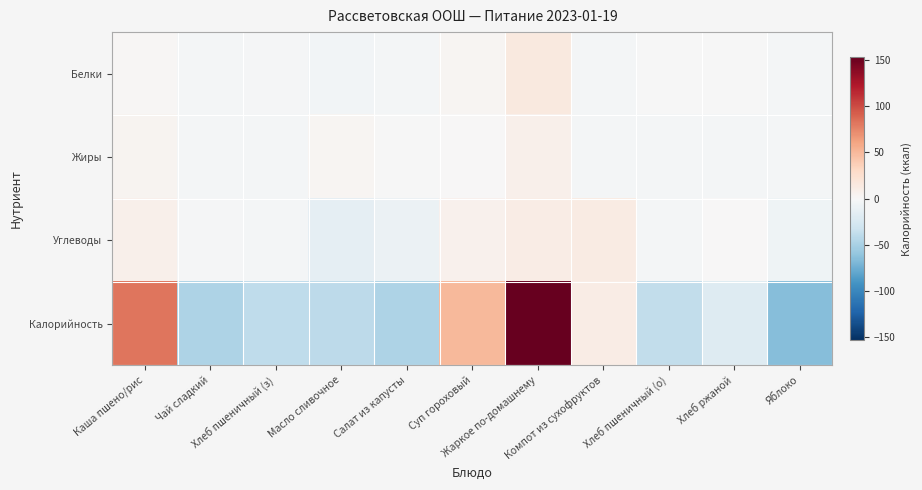

What is the spread (max minus min) of values at Салат из капусты?

47.4